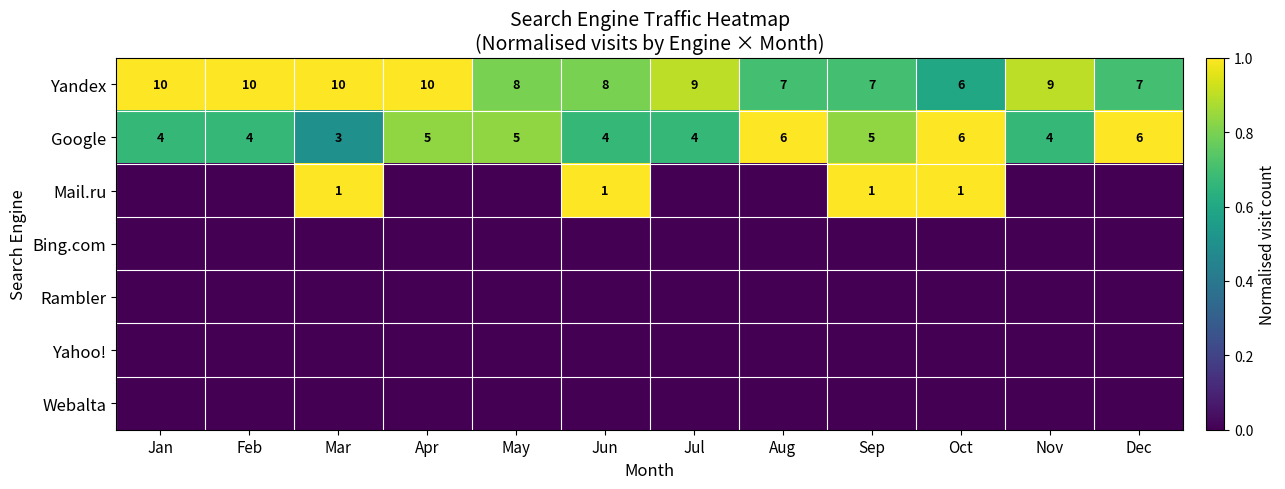

What is the difference between the maximum and minimum values in the Google series?

3